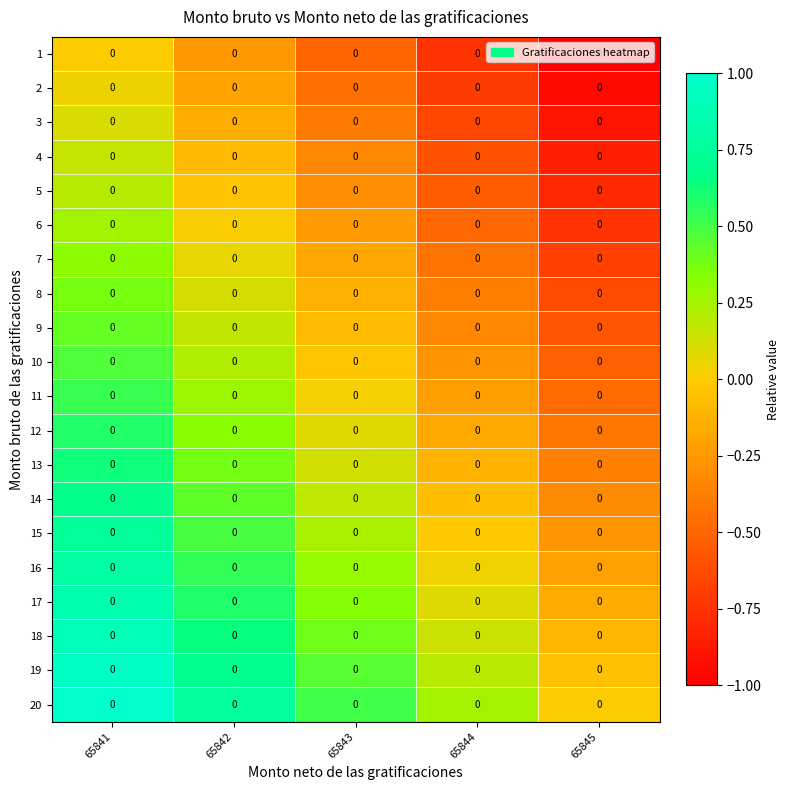

Is it true that 17 equals 0.1 at 65844?

False